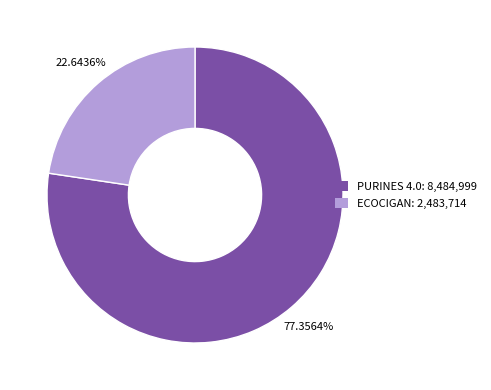

Which category has the smallest portion of the pie?

ECOCIGAN